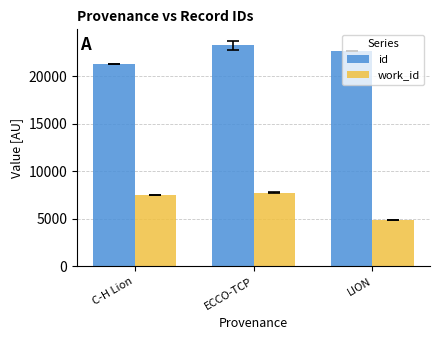

Which series has the largest total across all categories?

id